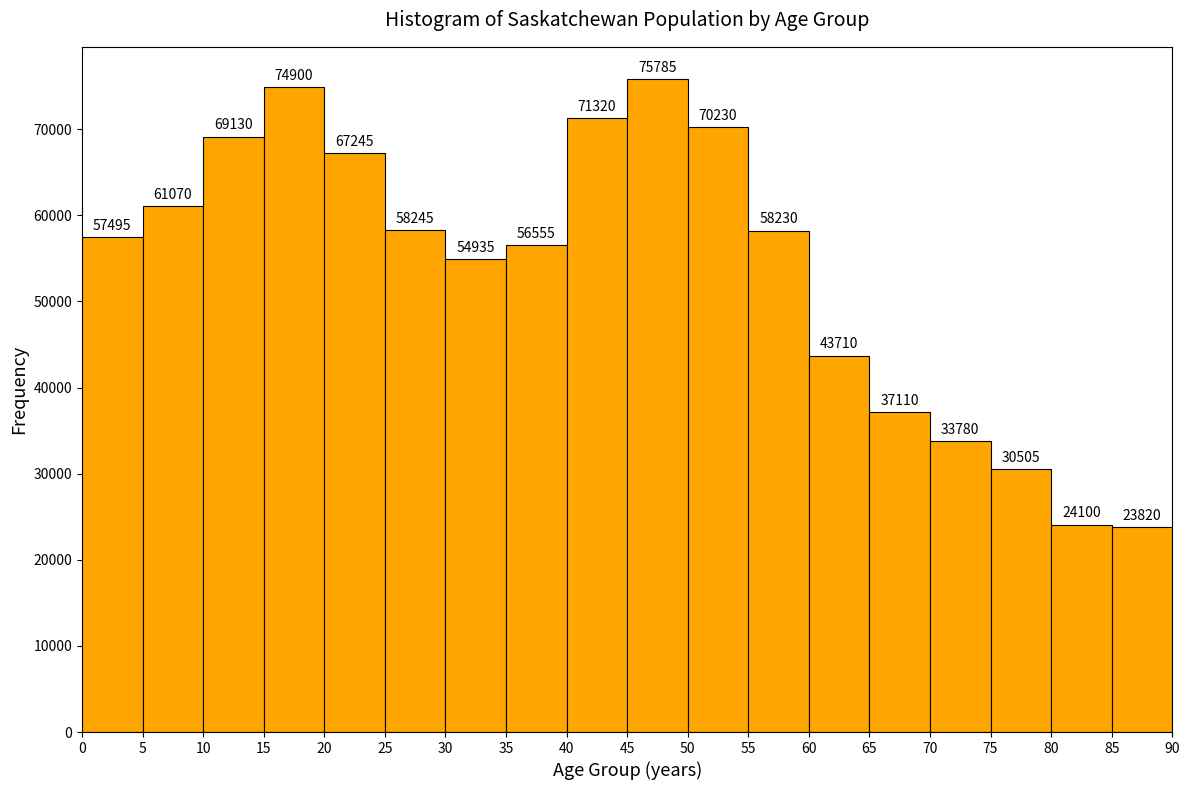

Reading left to right, list every bar in this chart as the range it spans on the x-axis followed by its height.

0 to 5: 57495
5 to 10: 61070
10 to 15: 69130
15 to 20: 74900
20 to 25: 67245
25 to 30: 58245
30 to 35: 54935
35 to 40: 56555
40 to 45: 71320
45 to 50: 75785
50 to 55: 70230
55 to 60: 58230
60 to 65: 43710
65 to 70: 37110
70 to 75: 33780
75 to 80: 30505
80 to 85: 24100
85 to 90: 23820